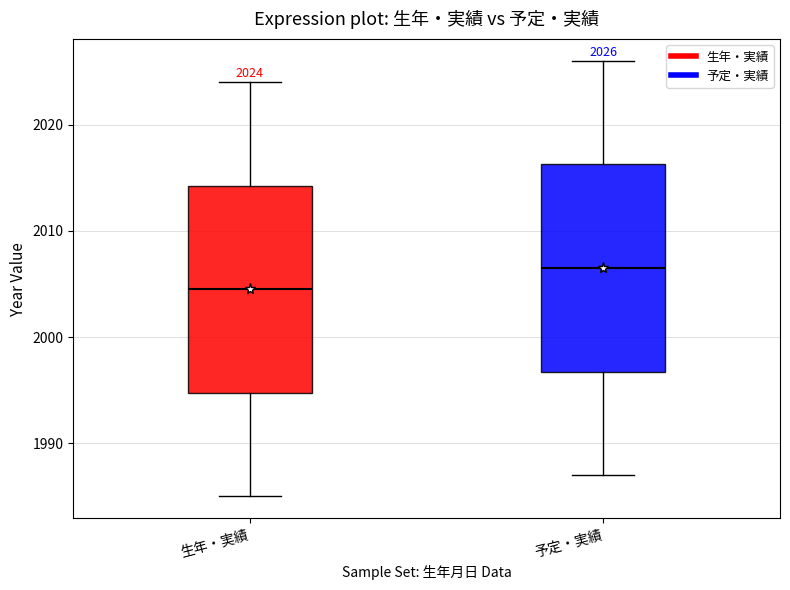

Which box's median line is the highest?

予定・実績